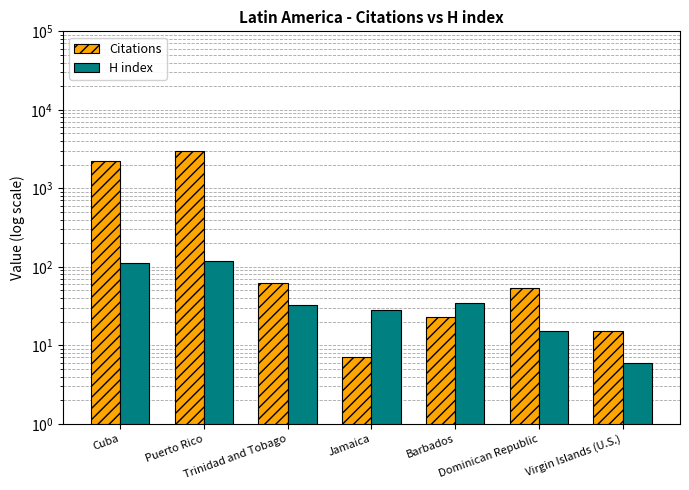

At Virgin Islands (U.S.), list the series in order from smallest to largest.

H index, Citations